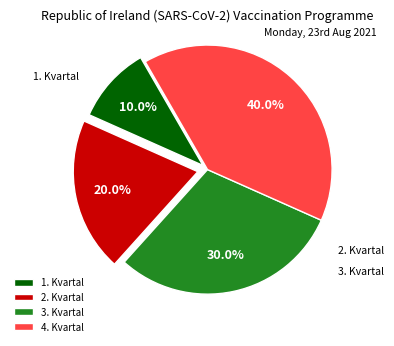

Is there any slice that represents more than half of the pie?

No